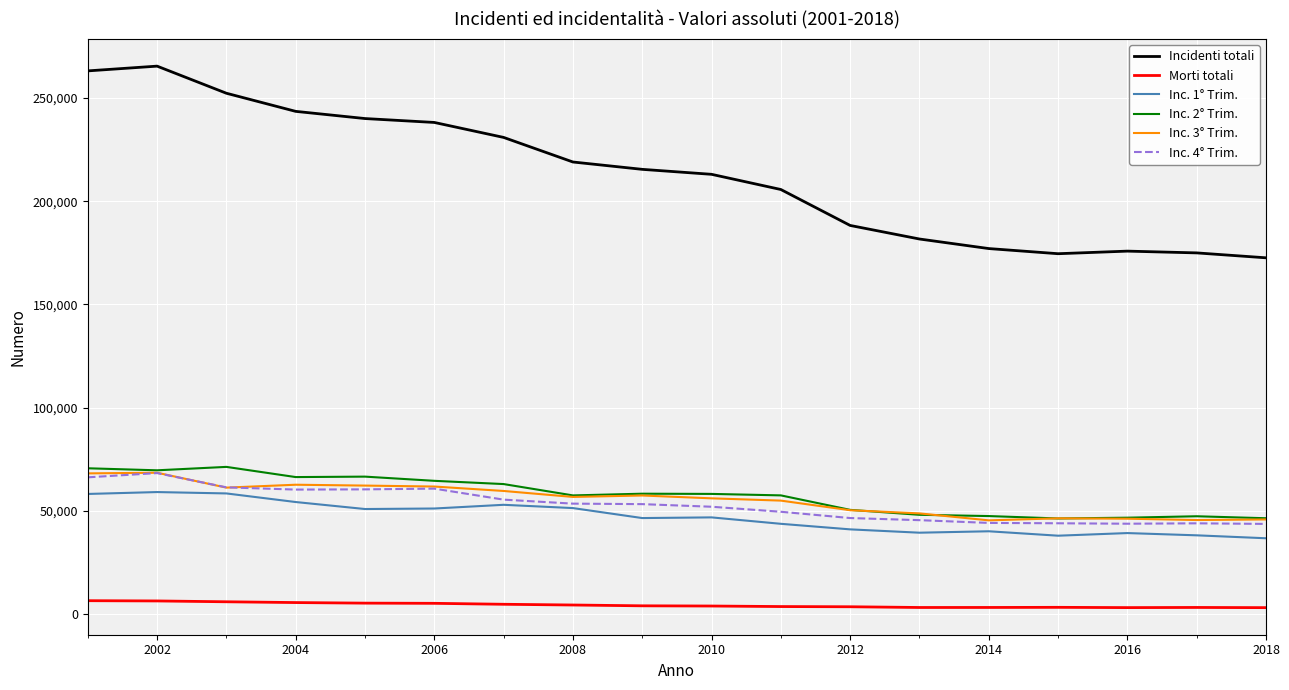

What is the minimum value for Inc. 1° Trim.?

36697